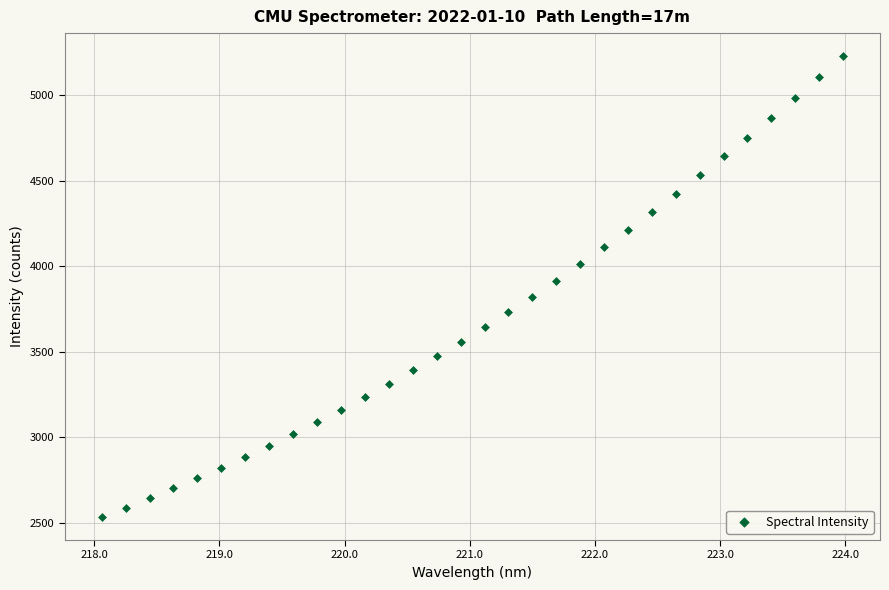

What is the range of X values (max minus min)?

5.9